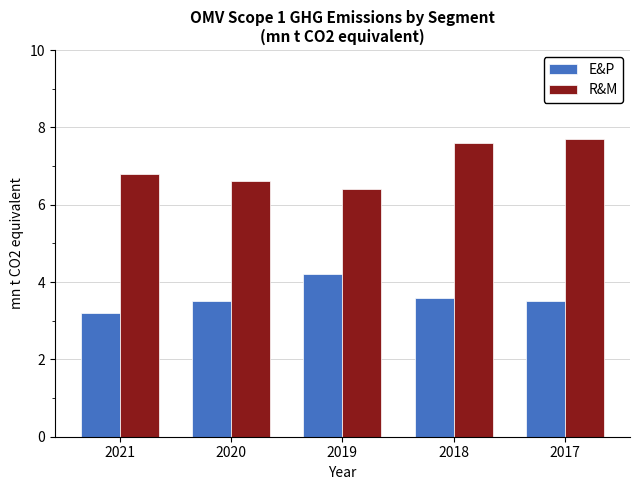

Is it true that E&P equals 3.5 at 2017?

True